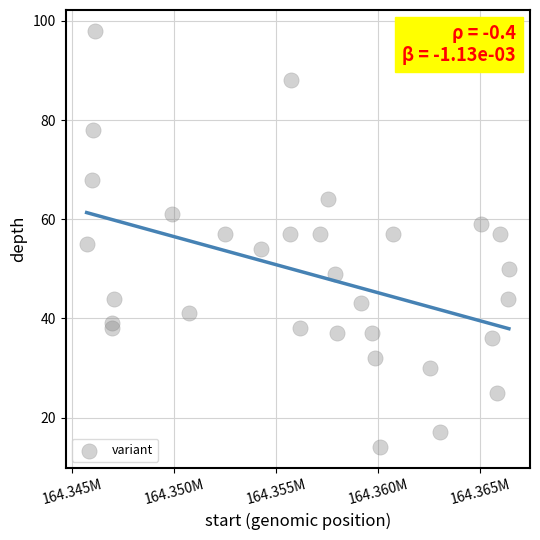

What is the range of X values (max minus min)?

20702